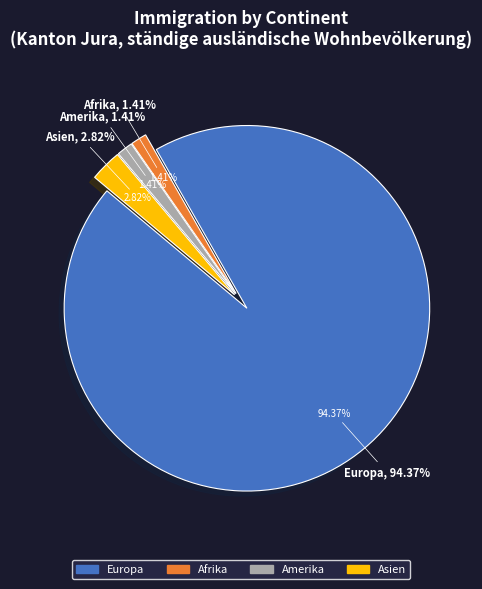

Which has a higher value, Afrika or Asien?

Asien